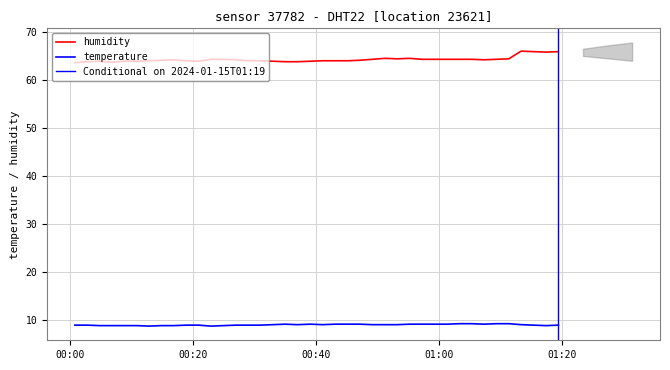

Count the temperature values in the range 8 to 9.

26